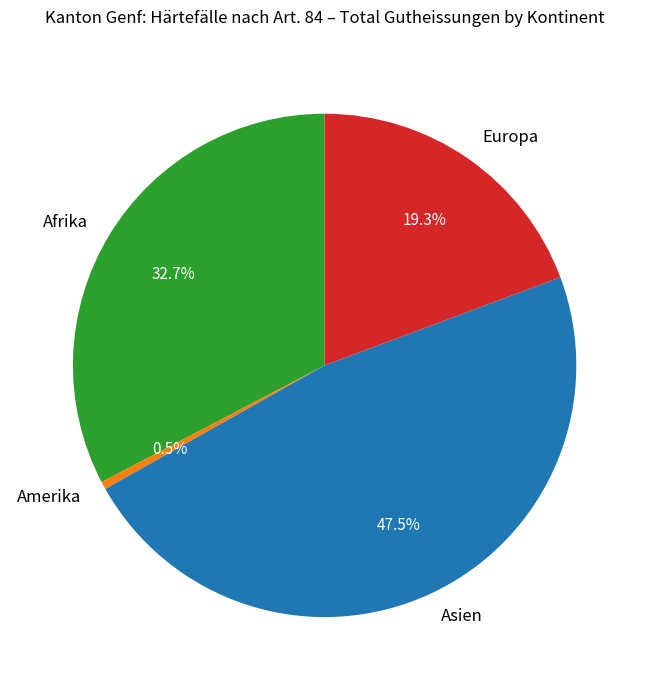

How many slices are in this pie chart?

4